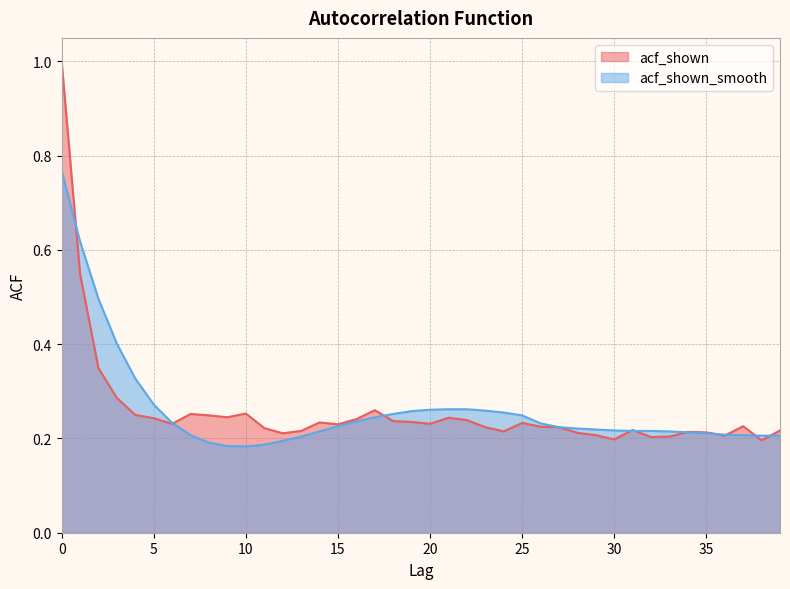

Between which two adjacent categories do acf_shown_smooth and acf_shown first intersect?

0 and 1